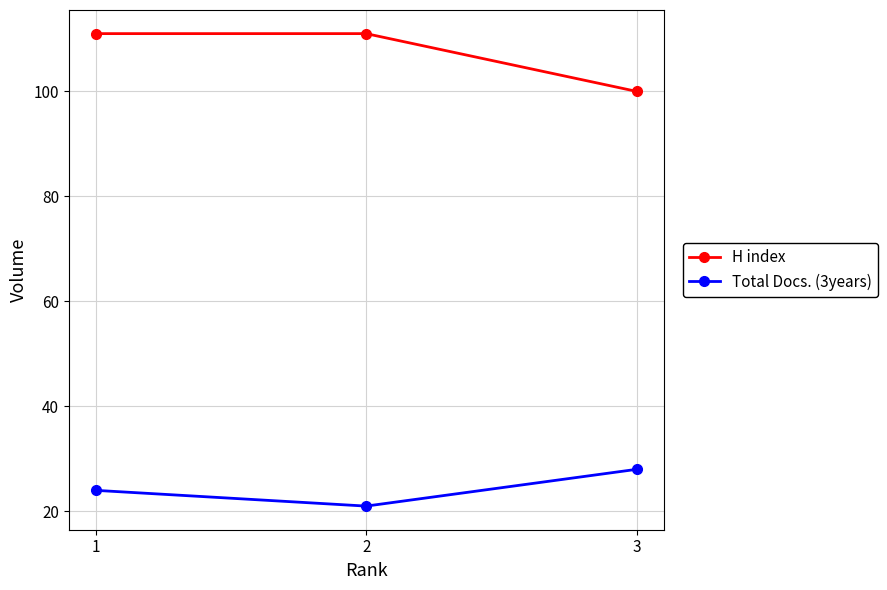

What is the difference between the maximum and minimum values in the Total Docs. (3years) series?

7